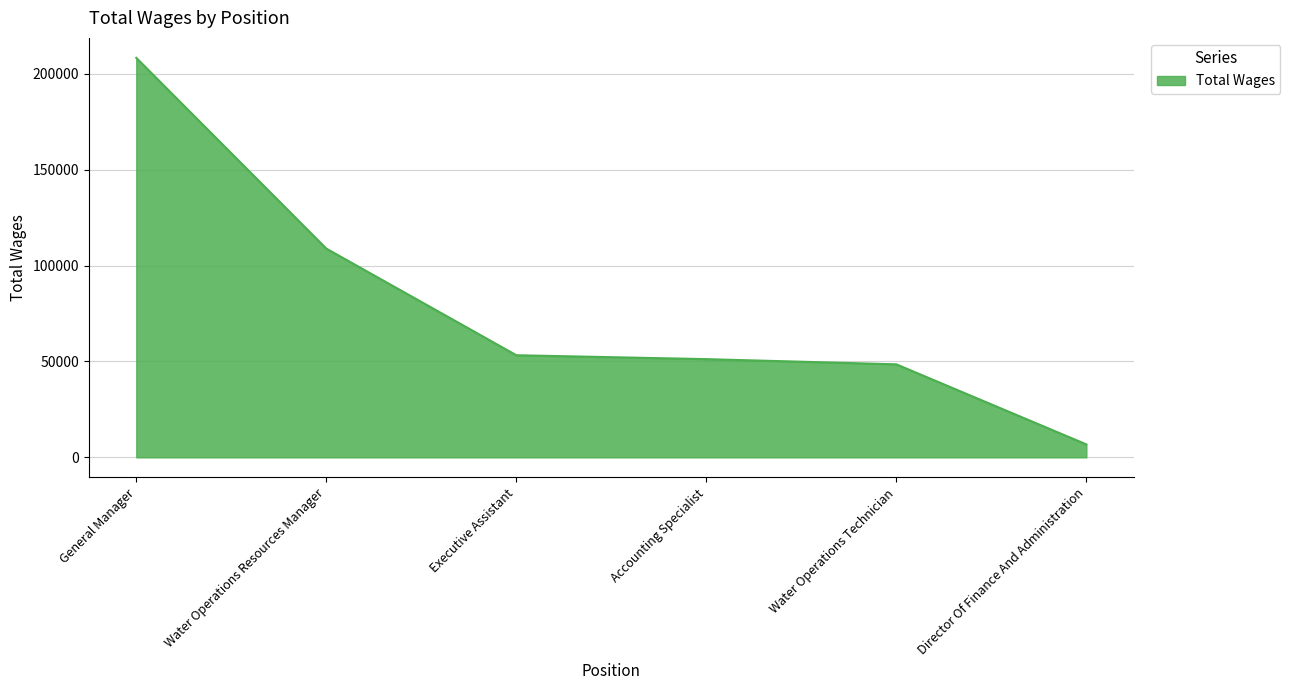

Which category has the highest value across all series?

General Manager